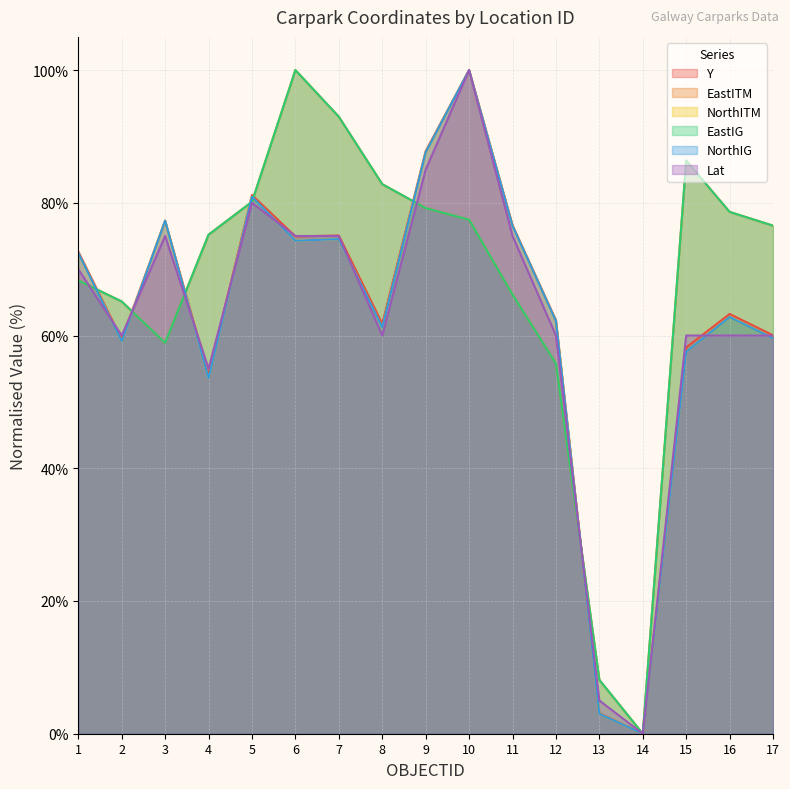

How many intersections are there between Lat and NorthIG?

9